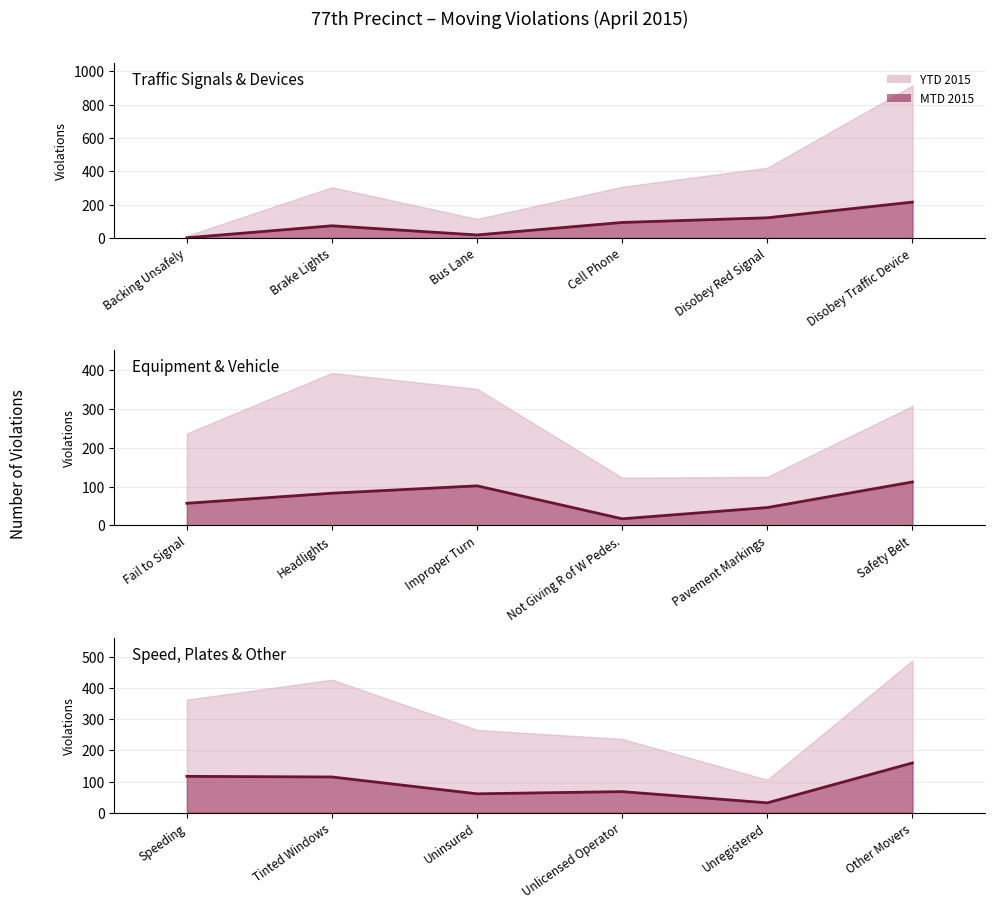

How many points are higher than both their immediate neighbors (excluding endpoints)?

1